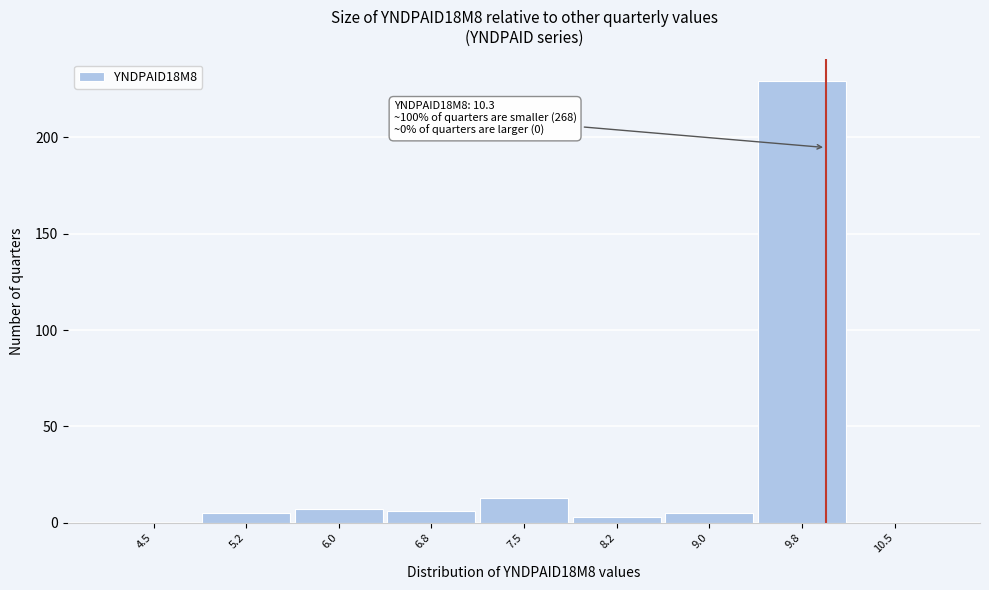

Reading left to right, transcribe all the data shown in this chart.

4.5=0	5.2=5	6.0=7	6.8=6	7.5=13	8.2=3	9.0=5	9.8=229	10.5=0